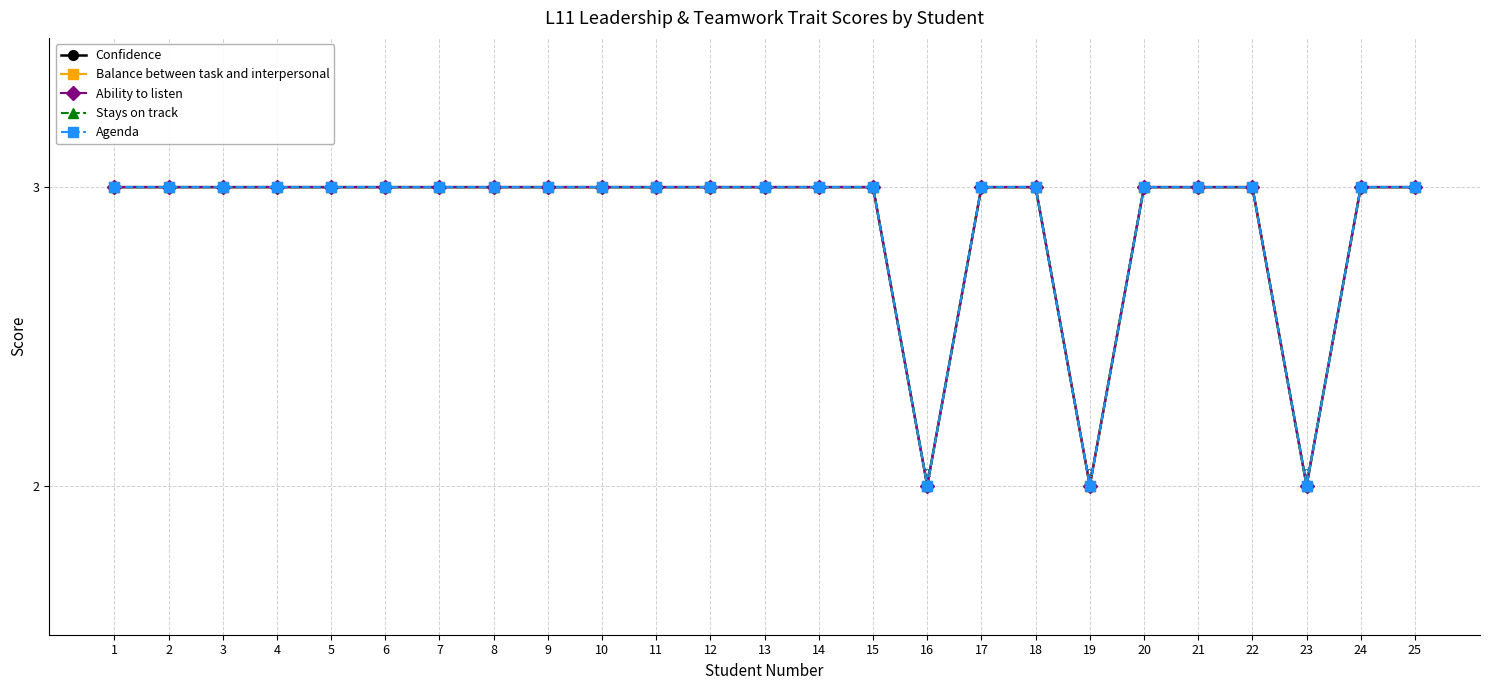

True or false: Agenda and Balance between task and interpersonal cross at least once.

False